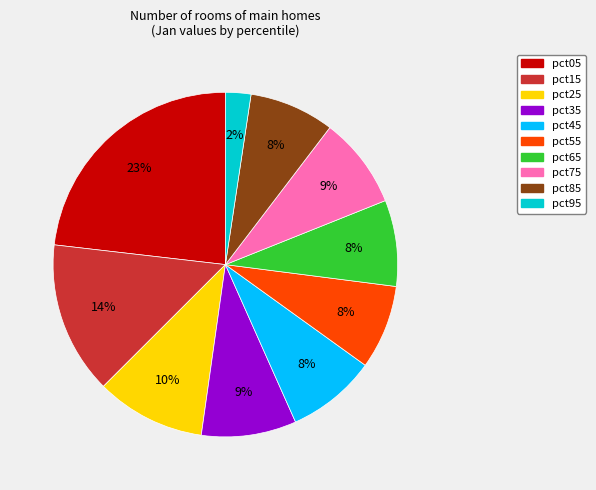

Is there any slice that represents more than half of the pie?

No